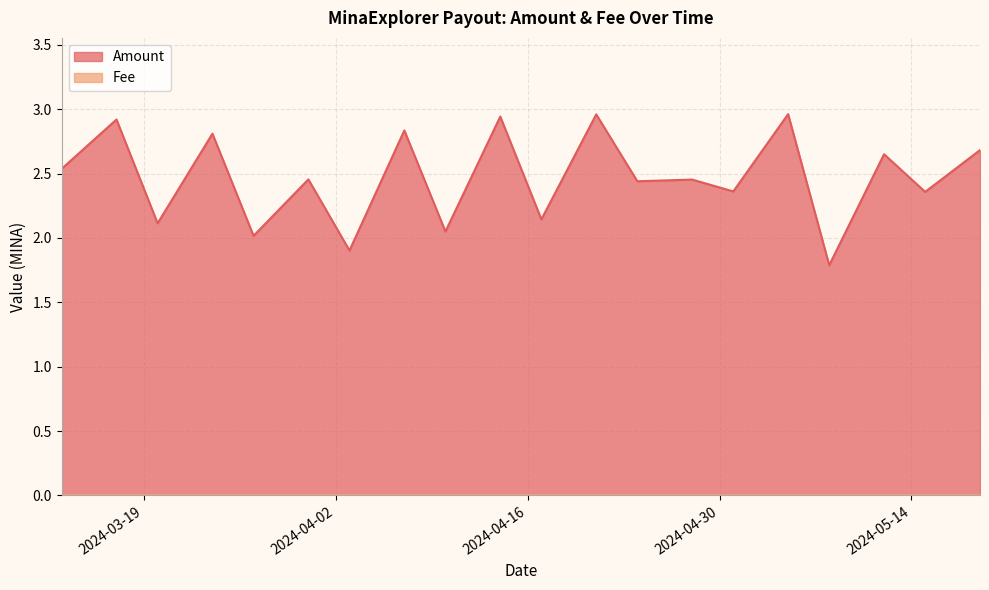

What position from the left is 2024-03-24?

4